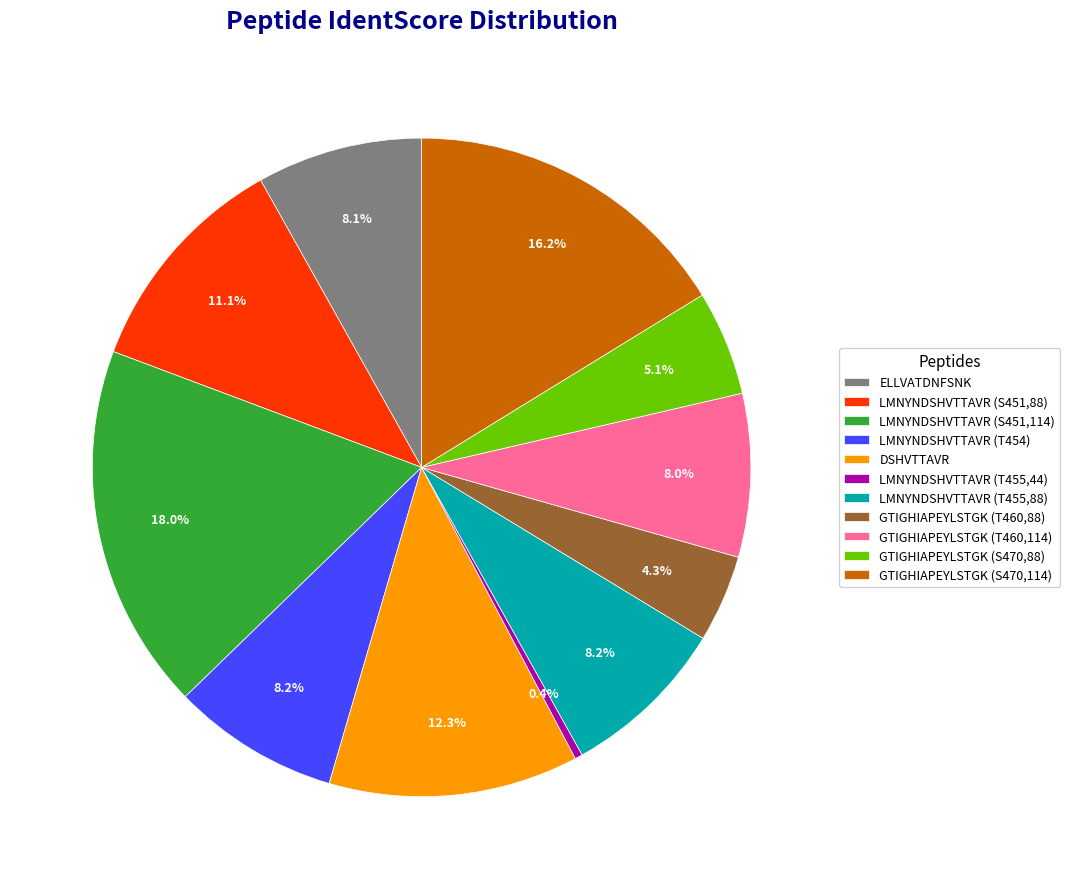

Does LMNYNDSHVTTAVR (T454) account for over 50% of the chart?

No